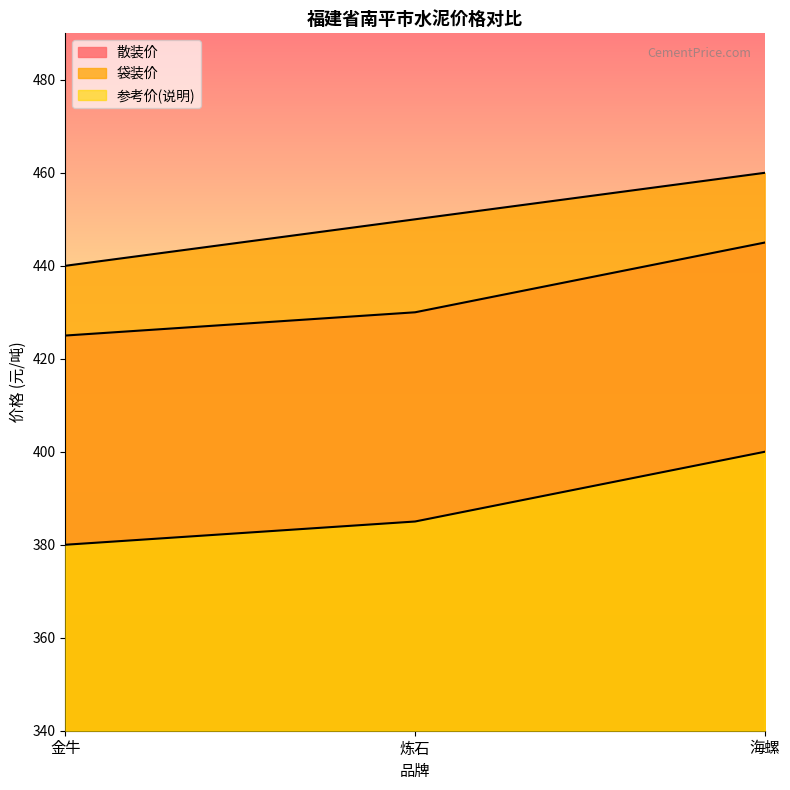

List the series in order of their peak value, lowest first.

参考价(说明), 散装价, 袋装价